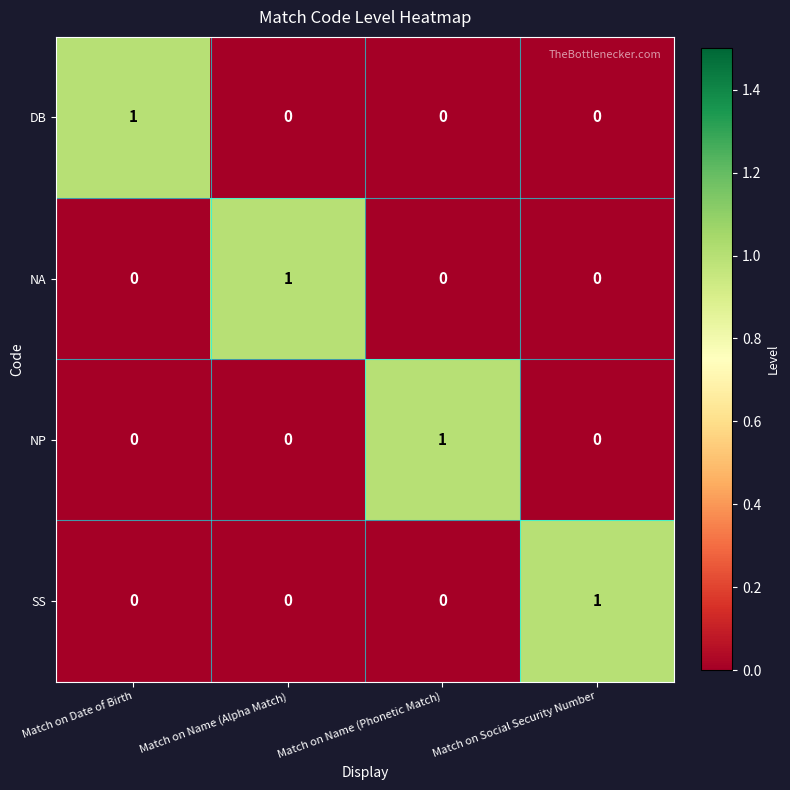

How many data points does each series have?

4